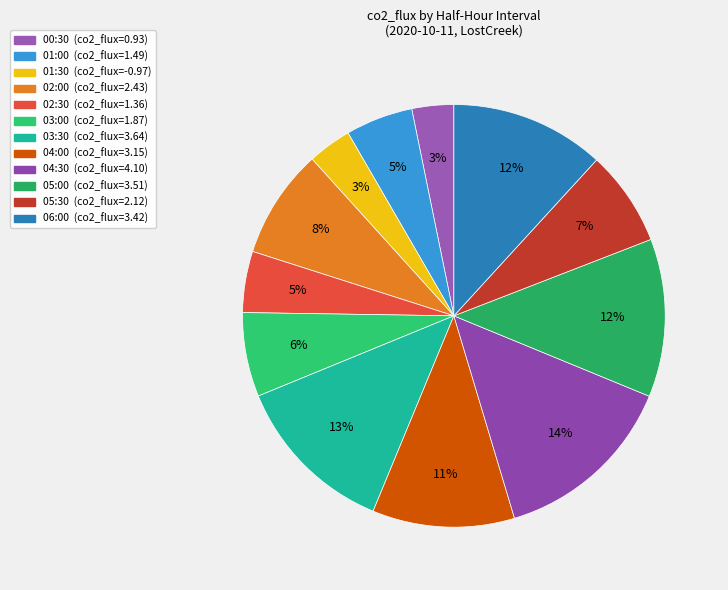

To the nearest percent, what is the difference between the 01:00 and 00:30 slice percentages?

2%